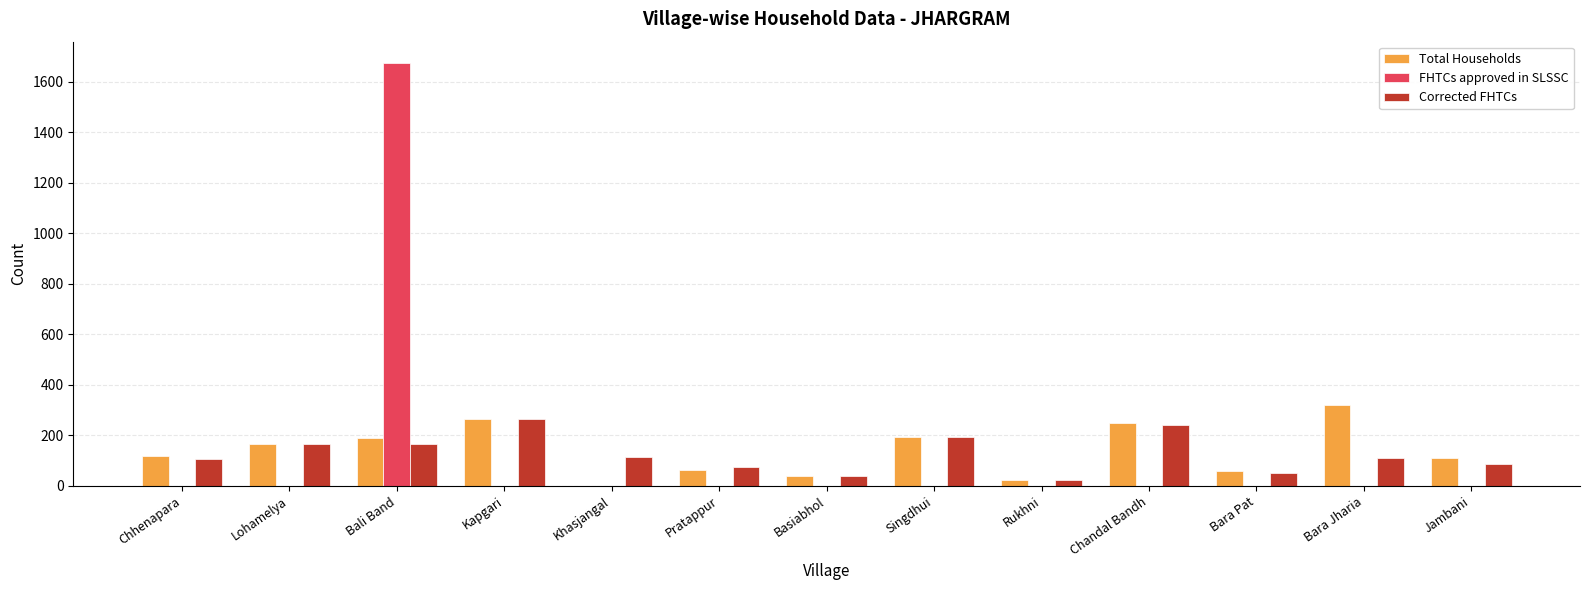

True or false: Corrected FHTCs has a value of 56 at Singdhui.

False